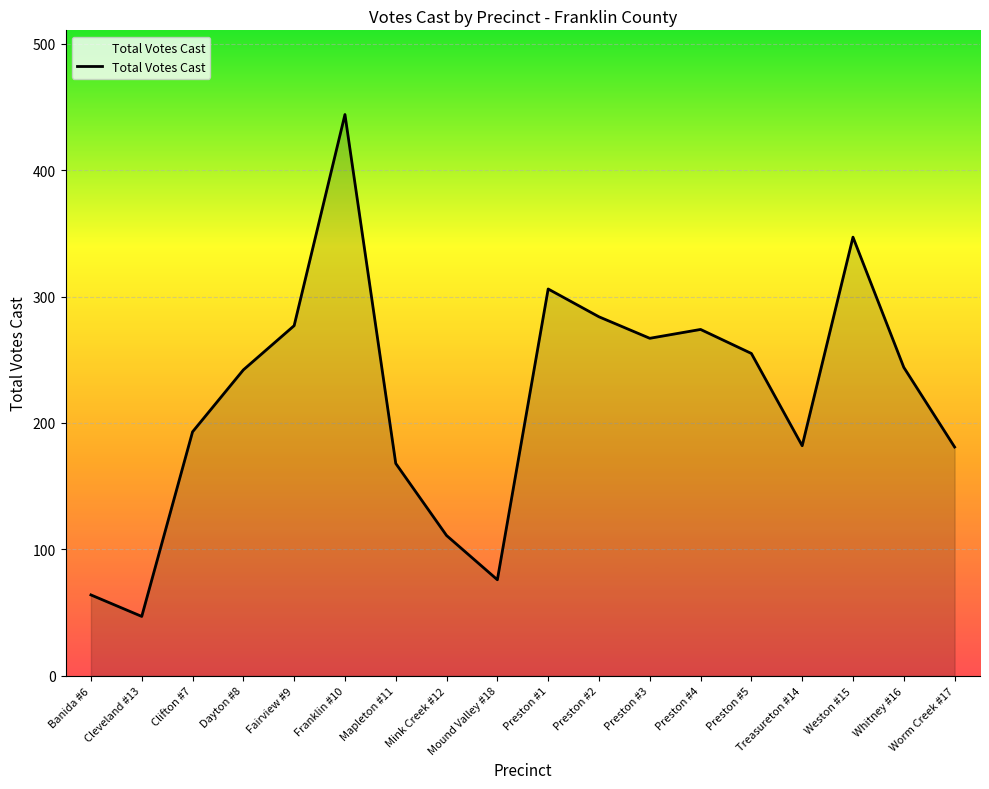

Between Worm Creek #17 and Clifton #7, which is larger?

Clifton #7